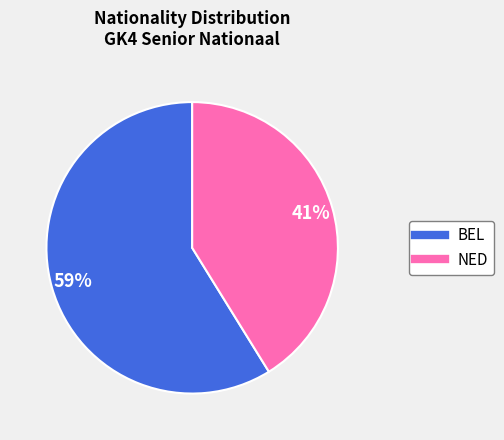

To the nearest percent, what is the difference between the largest and smallest slice percentages?

18%